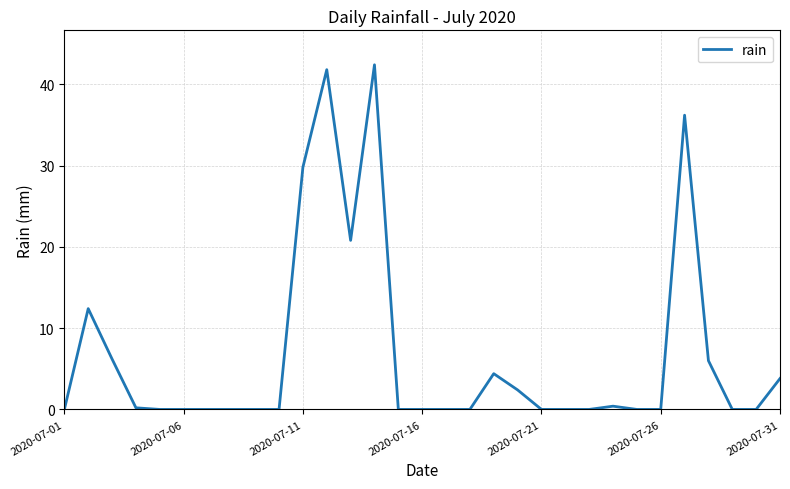

What is the greatest value displayed?

42.4